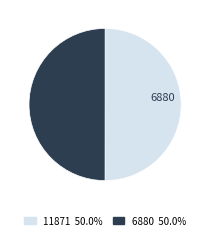

What is the largest slice in the pie chart?

11871